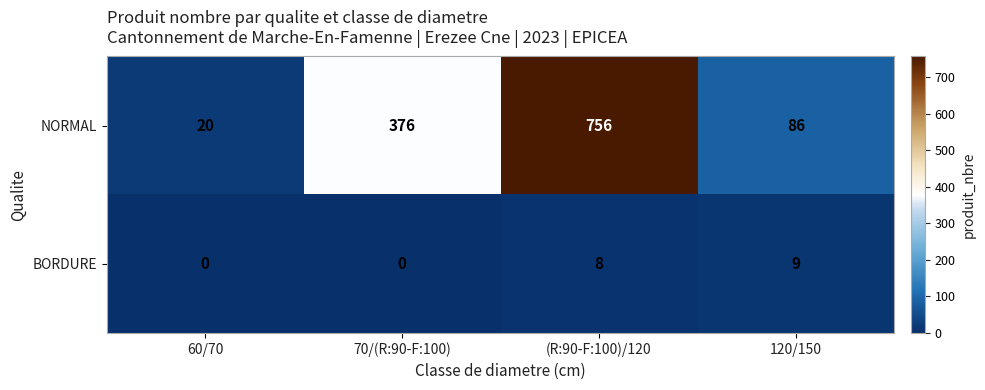

What is the highest value of the BORDURE series?

9